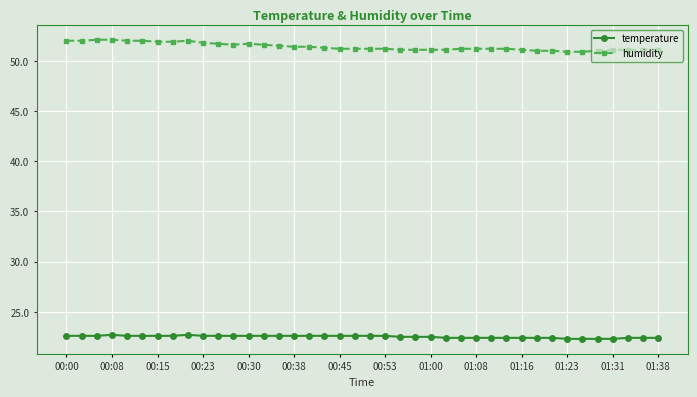

What is the value of the temperature point at the 33rd from the left?

22.4